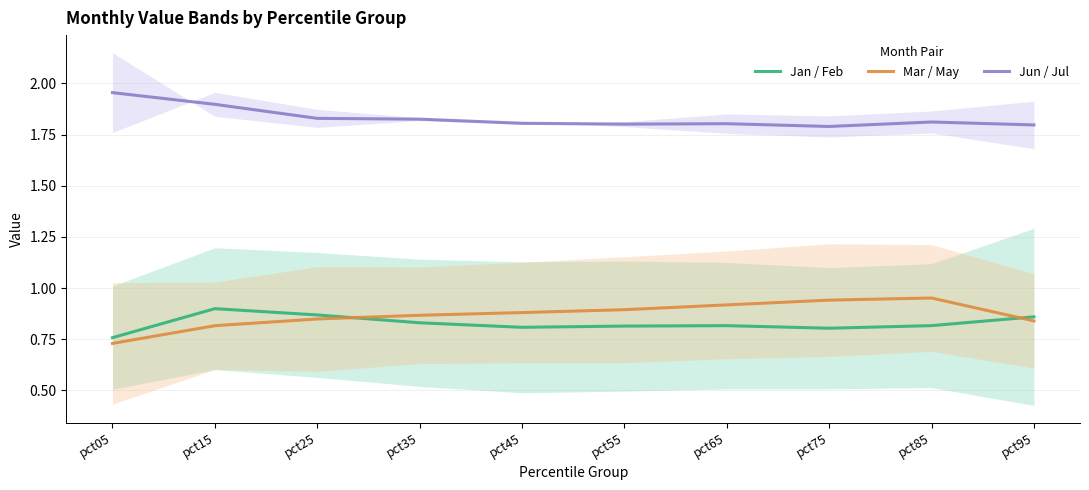

What is the minimum value for Jan / Feb?

0.8